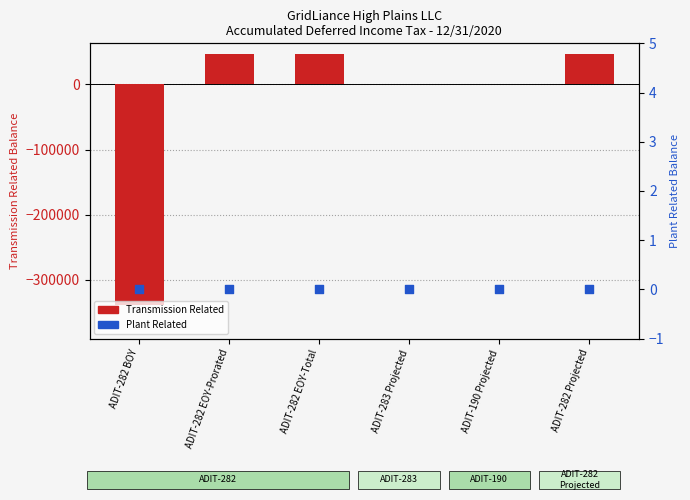

At how many categories does at least one series exceed -326540?

6